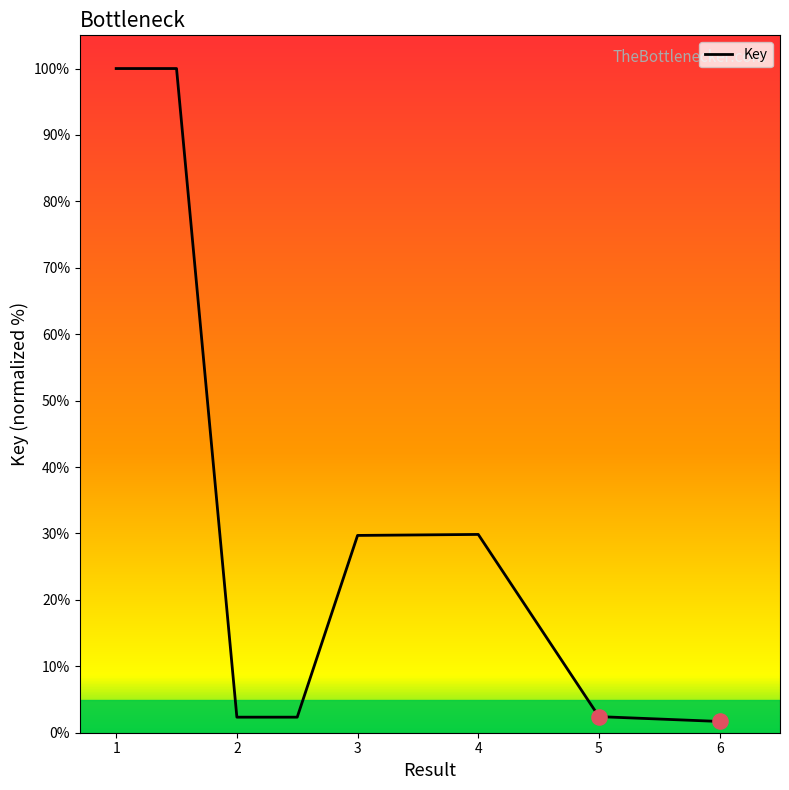

What is the sum of all values?

268.4